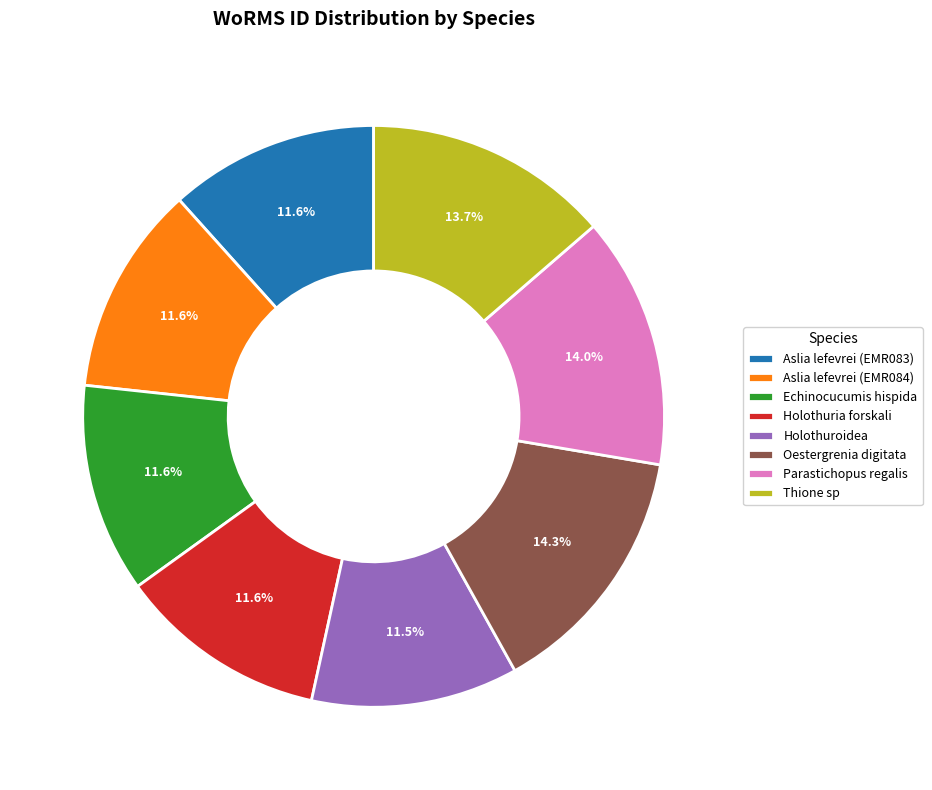

To the nearest percent, what is the average slice percentage?

12%